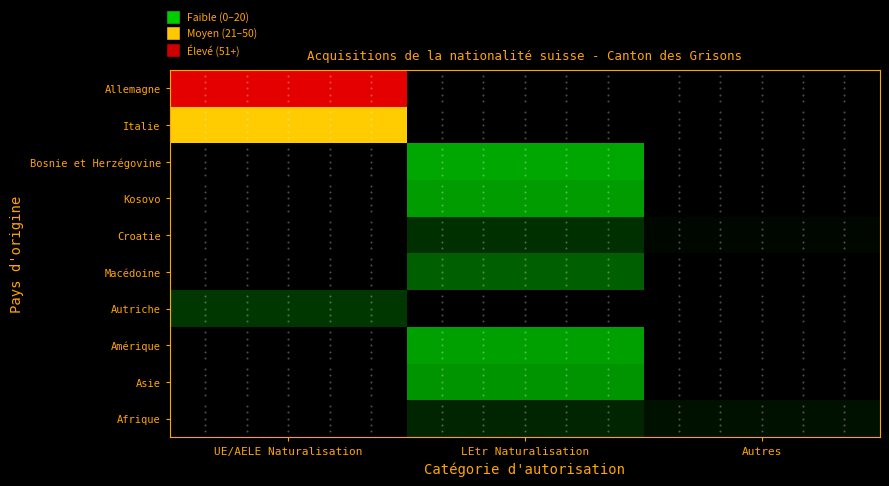

Reading left to right, extract all data points from this chart.

Allemagne: UE/AELE Naturalisation=67	LEtr Naturalisation=0	Autres=0
Italie: UE/AELE Naturalisation=50	LEtr Naturalisation=0	Autres=0
Bosnie et Herzégovine: UE/AELE Naturalisation=0	LEtr Naturalisation=24	Autres=0
Kosovo: UE/AELE Naturalisation=0	LEtr Naturalisation=21	Autres=0
Croatie: UE/AELE Naturalisation=0	LEtr Naturalisation=5	Autres=1
Macédoine: UE/AELE Naturalisation=0	LEtr Naturalisation=10	Autres=0
Autriche: UE/AELE Naturalisation=6	LEtr Naturalisation=0	Autres=0
Amérique: UE/AELE Naturalisation=0	LEtr Naturalisation=22	Autres=0
Asie: UE/AELE Naturalisation=0	LEtr Naturalisation=19	Autres=0
Afrique: UE/AELE Naturalisation=0	LEtr Naturalisation=4	Autres=2